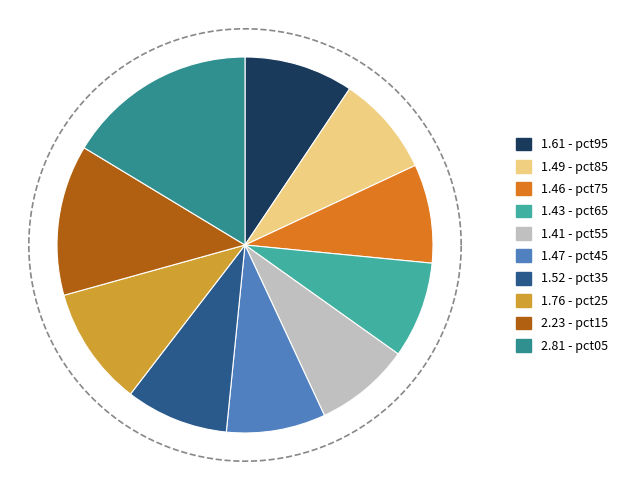

To the nearest percent, what is the difference between the largest and smallest slice percentages?

8%